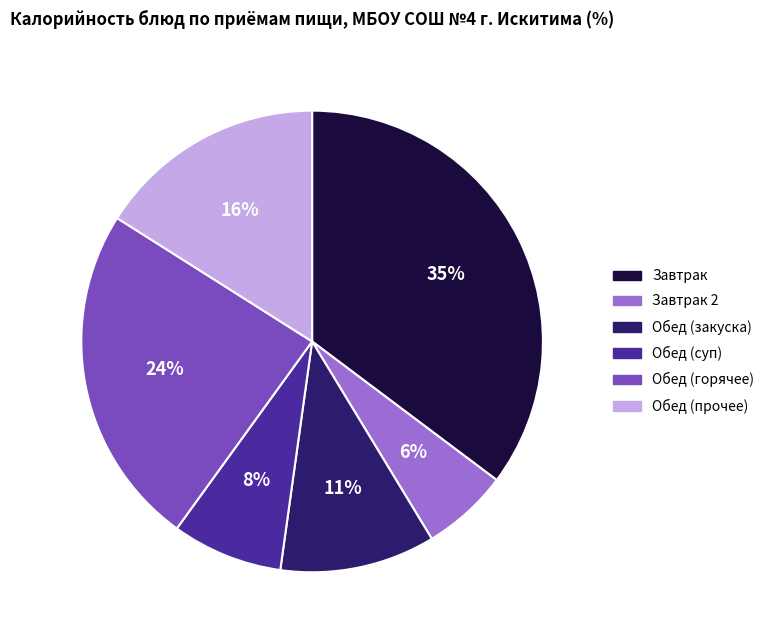

True or false: Обед (прочее) accounts for 5% of the total.

False